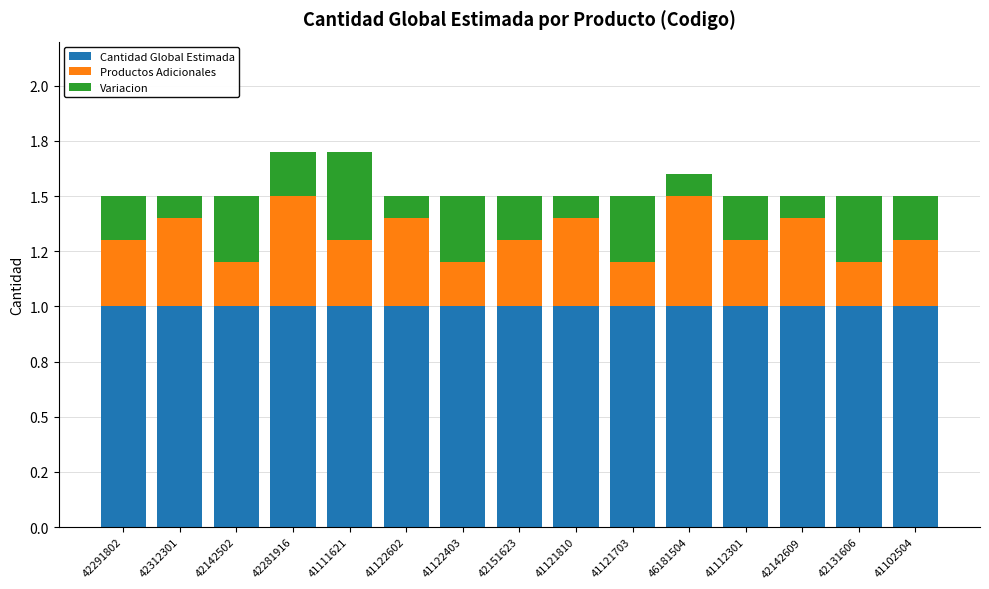

Rank the series by their maximum value, from highest to lowest.

Cantidad Global Estimada, Productos Adicionales, Variacion